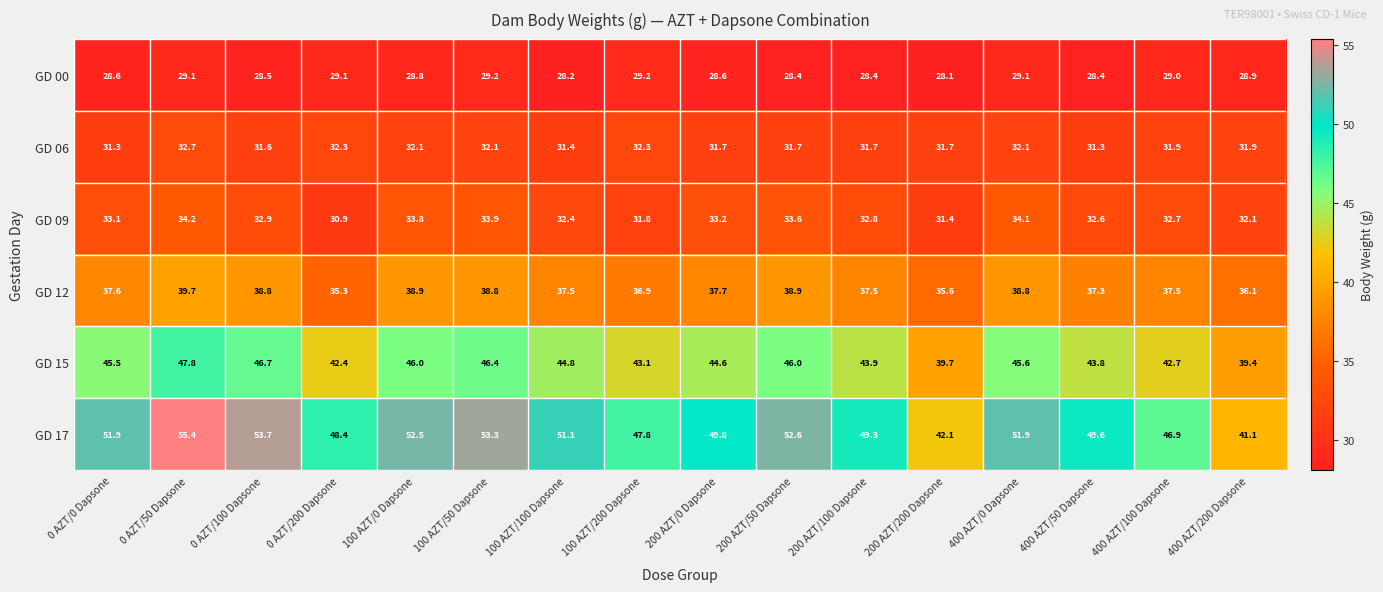

How many values in the GD 09 series exceed 32?

13